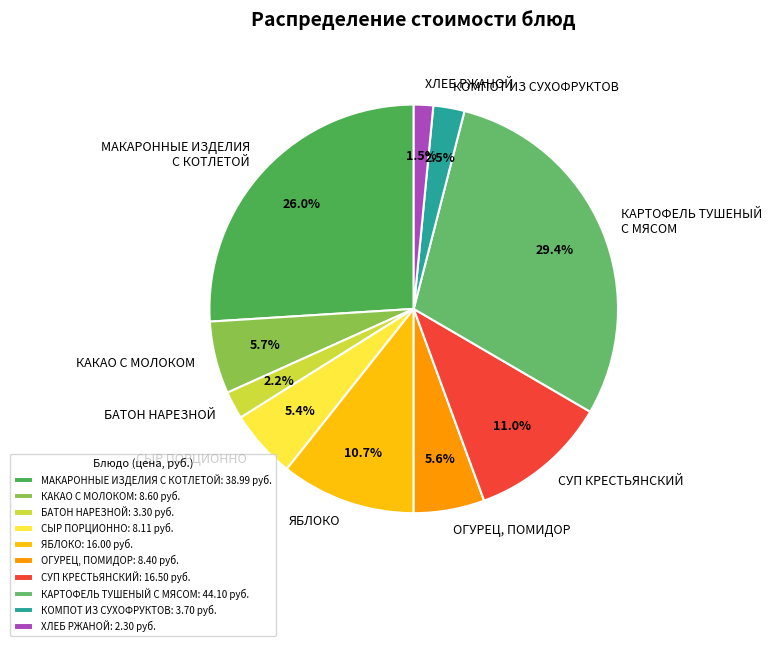

What portion of the pie excludes КАКАО С МОЛОКОМ?

94.3%